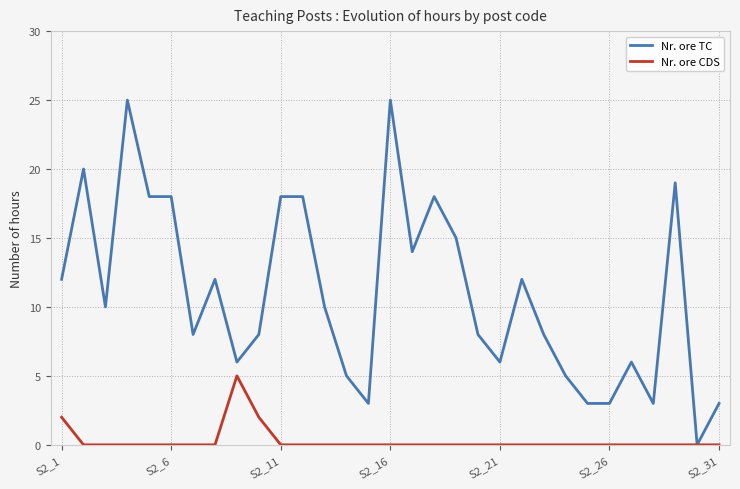

What is the maximum value shown in the chart?

25